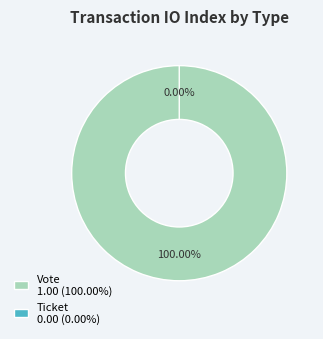

Is there a majority slice in this chart?

Yes